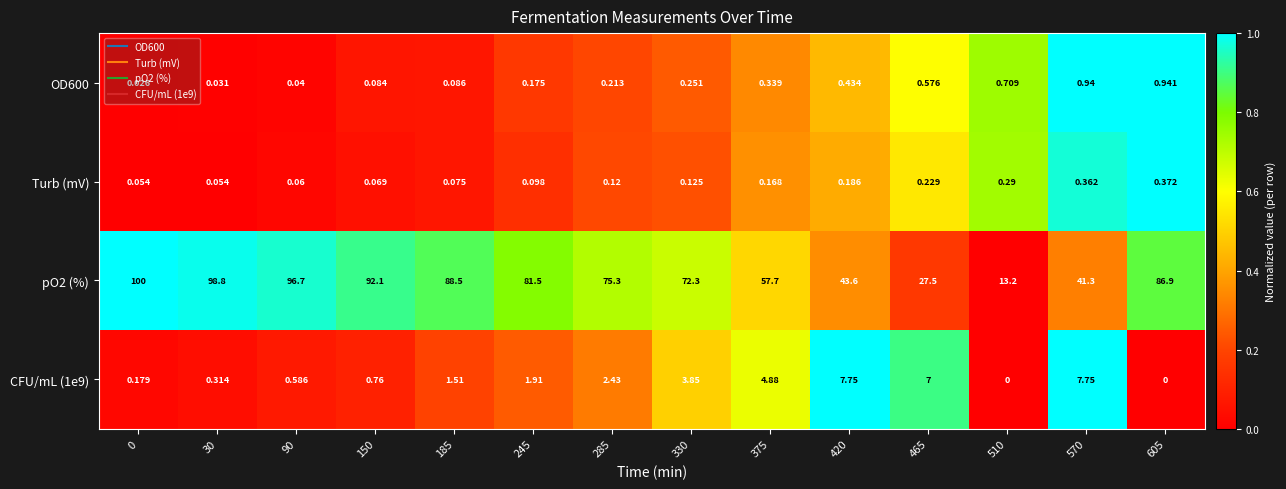

At how many categories does at least one series exceed 0?

14